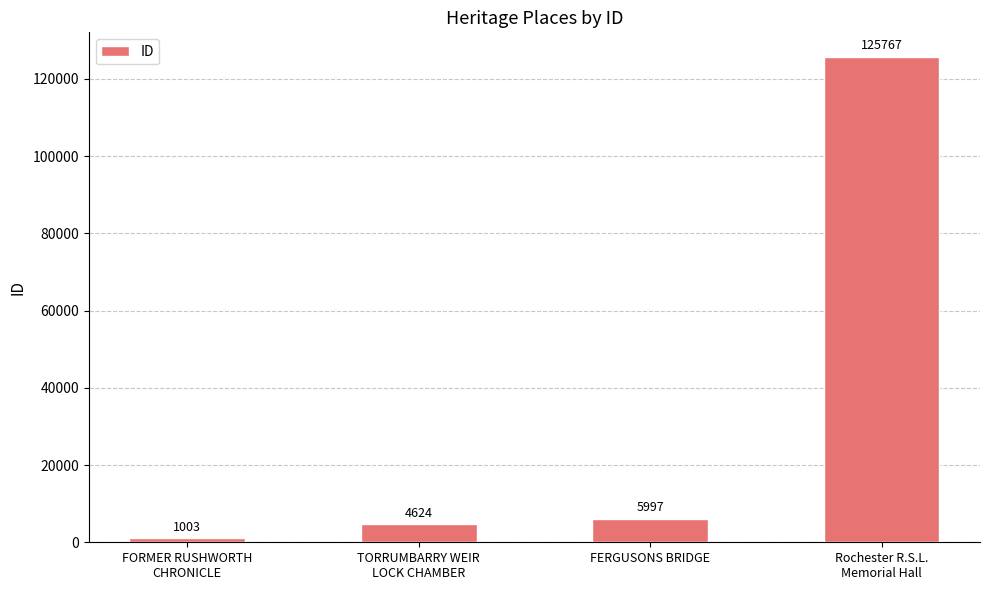

What is the difference between the maximum and second lowest values?

121143